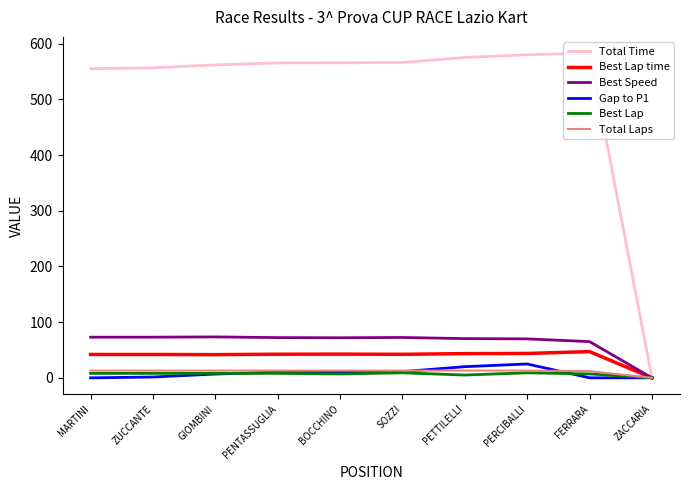

Reading left to right, list all the values displayed in this chart.

Total Time: MARTINI=555.1	ZUCCANTE=556.5	GIOMBINI=561.8	PENTASSUGLIA=565.4	BOCCHINO=565.5	SOZZI=566.2	PETTILELLI=575.1	PERCIBALLI=580.0	FERRARA=582.9	ZACCARIA=0.0
Best Lap time: MARTINI=41.9	ZUCCANTE=41.9	GIOMBINI=41.6	PENTASSUGLIA=42.4	BOCCHINO=42.5	SOZZI=42.2	PETTILELLI=43.5	PERCIBALLI=43.8	FERRARA=47.1	ZACCARIA=0.0
Best Speed: MARTINI=73.0	ZUCCANTE=73.0	GIOMBINI=73.5	PENTASSUGLIA=72.2	BOCCHINO=71.9	SOZZI=72.4	PETTILELLI=70.4	PERCIBALLI=69.9	FERRARA=65.0	ZACCARIA=0.0
Gap to P1: MARTINI=0.0	ZUCCANTE=1.4	GIOMBINI=6.7	PENTASSUGLIA=10.3	BOCCHINO=10.4	SOZZI=11.1	PETTILELLI=20.0	PERCIBALLI=24.9	FERRARA=0.0	ZACCARIA=0.0
Best Lap: MARTINI=8.0	ZUCCANTE=8.0	GIOMBINI=8.0	PENTASSUGLIA=8.0	BOCCHINO=7.0	SOZZI=9.0	PETTILELLI=5.0	PERCIBALLI=9.0	FERRARA=7.0	ZACCARIA=0.0
Total Laps: MARTINI=13.0	ZUCCANTE=13.0	GIOMBINI=13.0	PENTASSUGLIA=13.0	BOCCHINO=13.0	SOZZI=13.0	PETTILELLI=13.0	PERCIBALLI=13.0	FERRARA=12.0	ZACCARIA=0.0